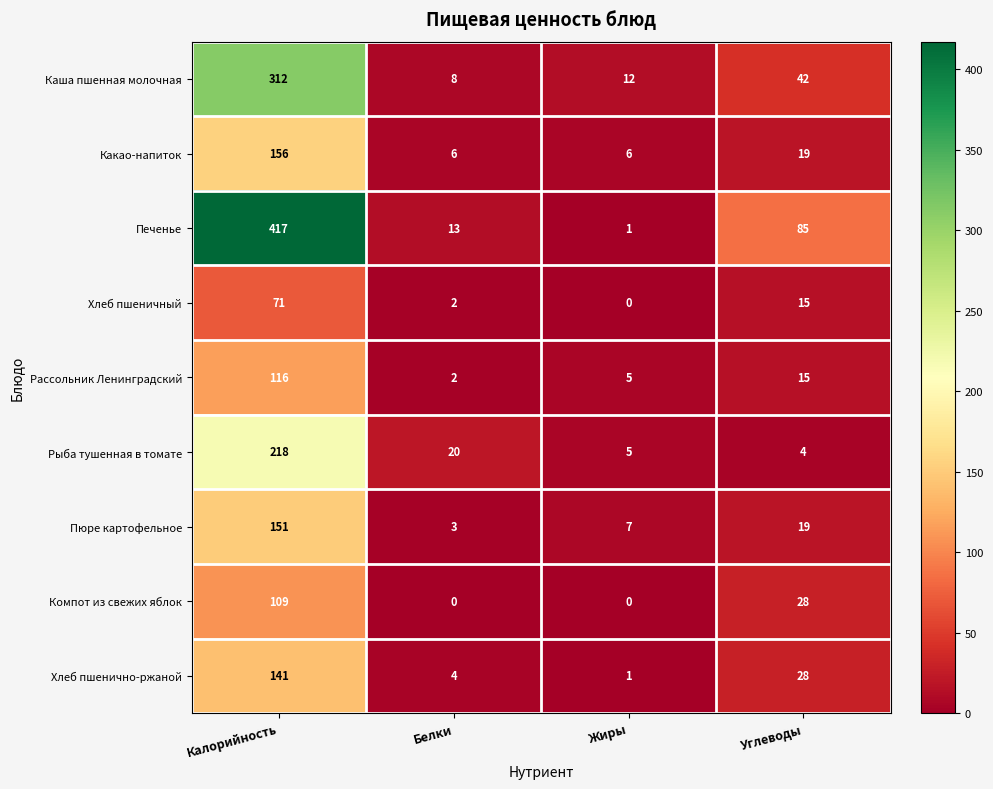

Rank the series by their maximum value, from highest to lowest.

Печенье, Каша пшенная молочная, Рыба тушенная в томате, Какао-напиток, Пюре картофельное, Хлеб пшенично-ржаной, Рассольник Ленинградский, Компот из свежих яблок, Хлеб пшеничный